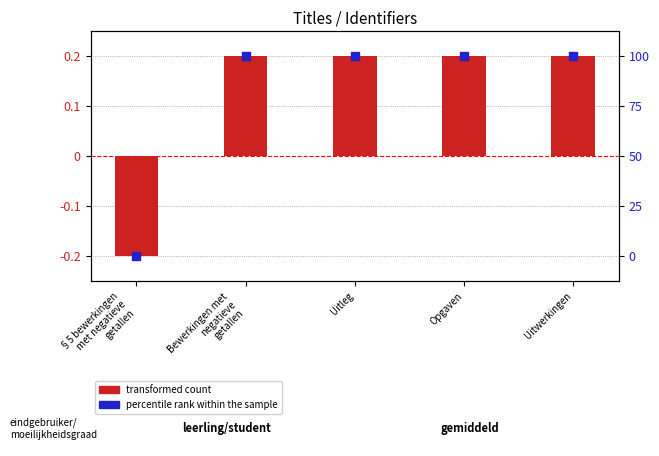

Which series contains the lowest Y value?

transformed count